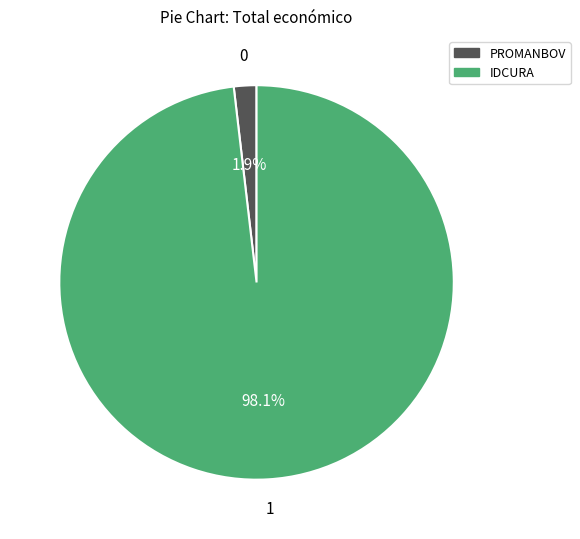

To the nearest percent, what is the average slice percentage?

50%